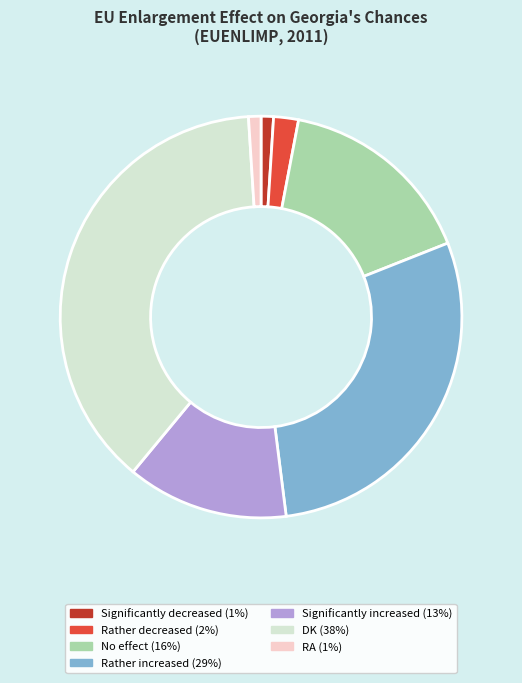

The Rather increased (29%) slice represents 29% of the pie. True or false?

True